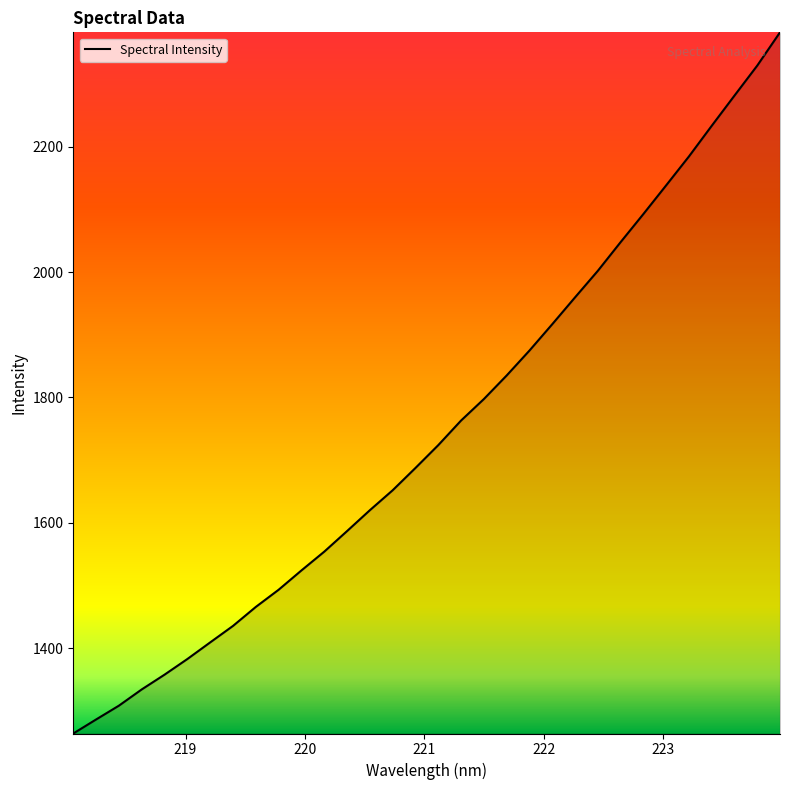

What is the smallest value displayed?

1263.7